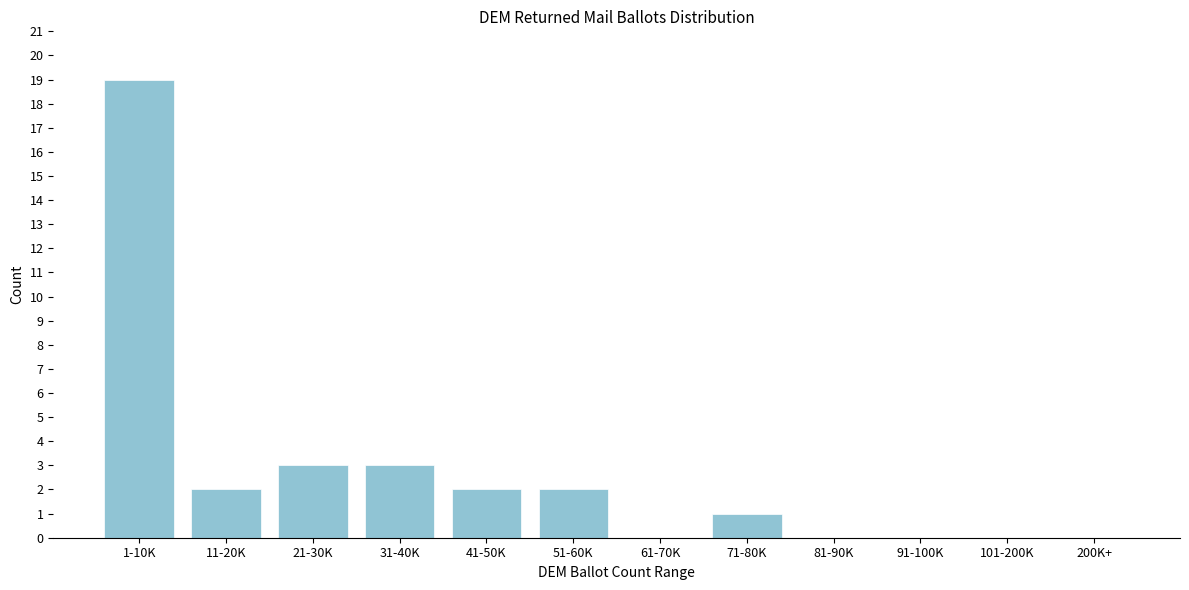

Reading left to right, what are all the values shown in this chart?

1-10K=19	11-20K=2	21-30K=3	31-40K=3	41-50K=2	51-60K=2	61-70K=0	71-80K=1	81-90K=0	91-100K=0	101-200K=0	200K+=0